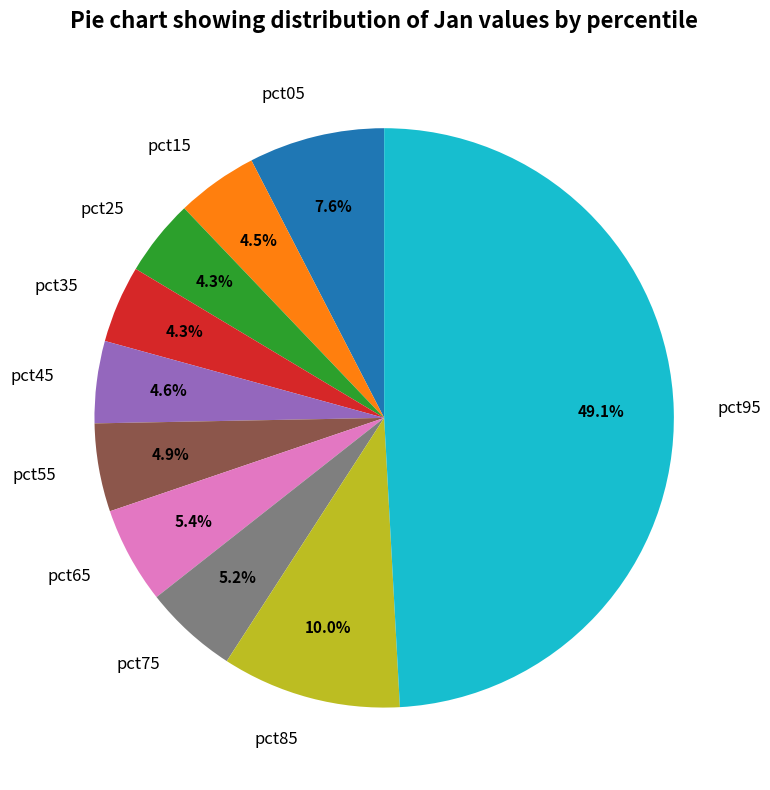

What is the largest slice in the pie chart?

pct95